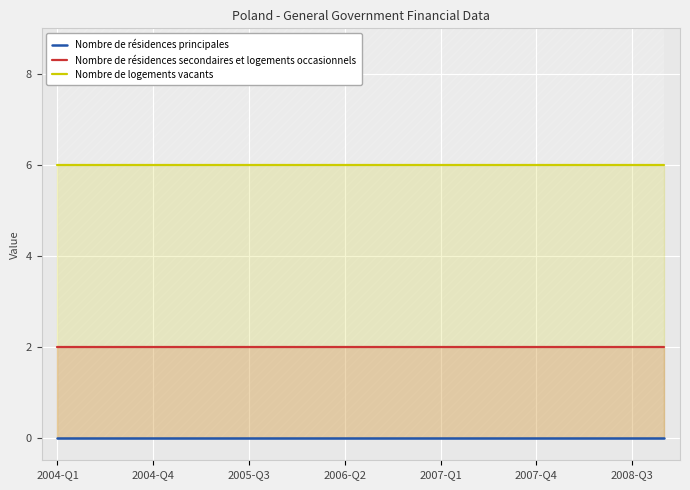

True or false: Nombre de résidences principales and Nombre de logements vacants intersect in this chart.

False